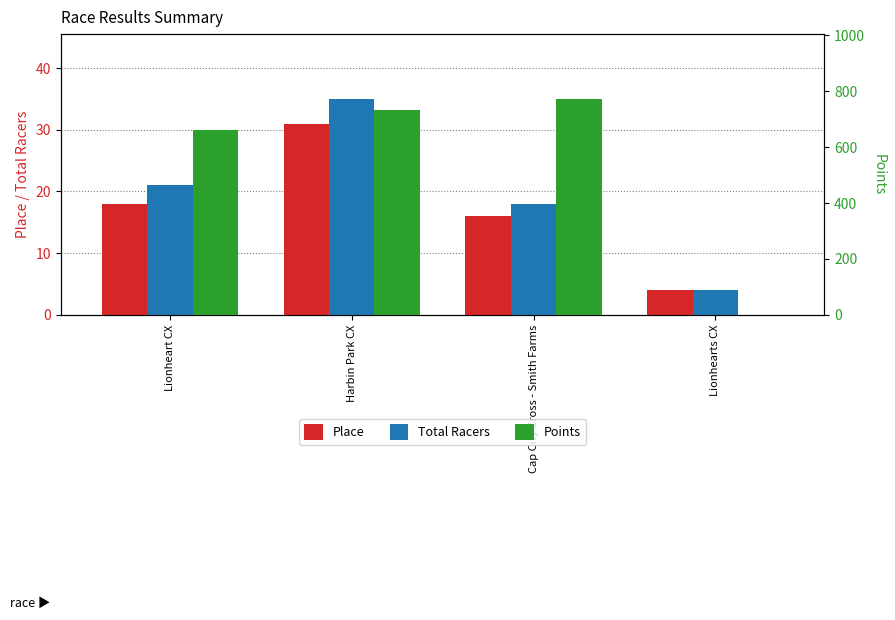

Which has a higher value, Lionhearts CX or Cap City Cross - Smith Farms?

Cap City Cross - Smith Farms